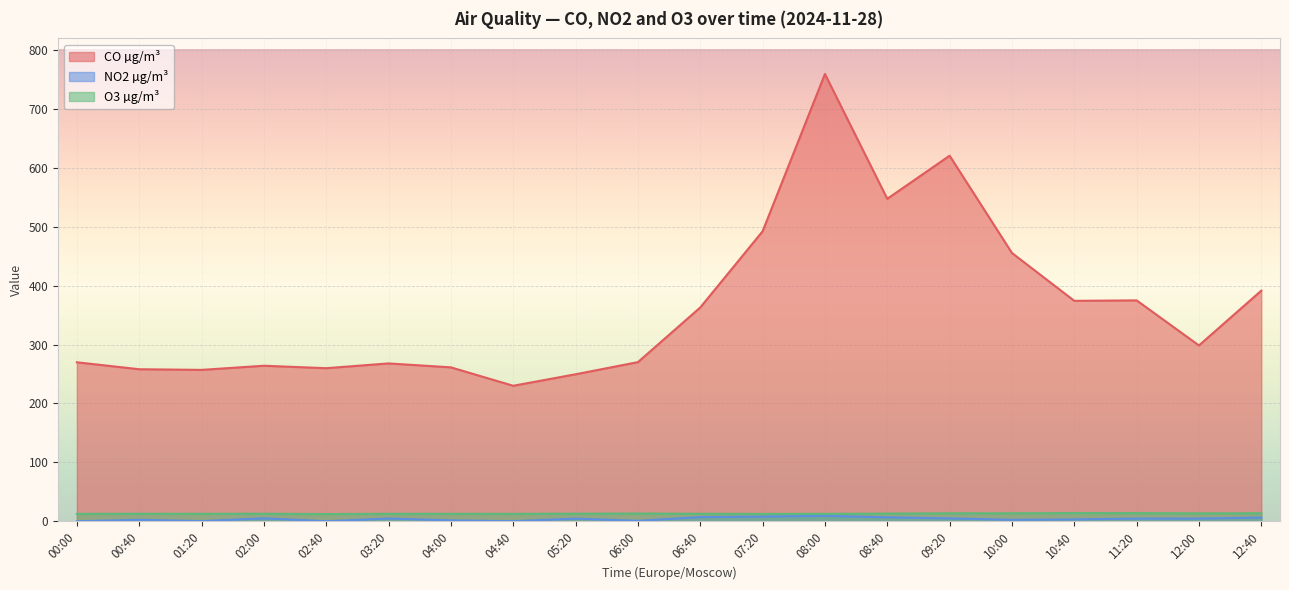

Which series has the largest range (max minus min)?

CO µg/m³